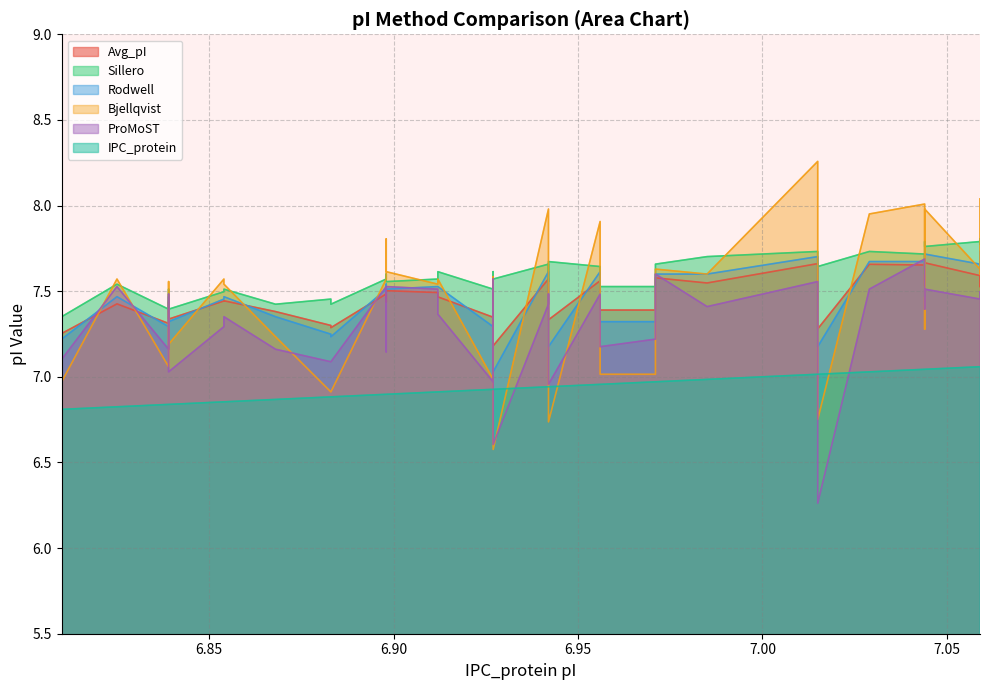

Does the chart have visible grid lines?

Yes